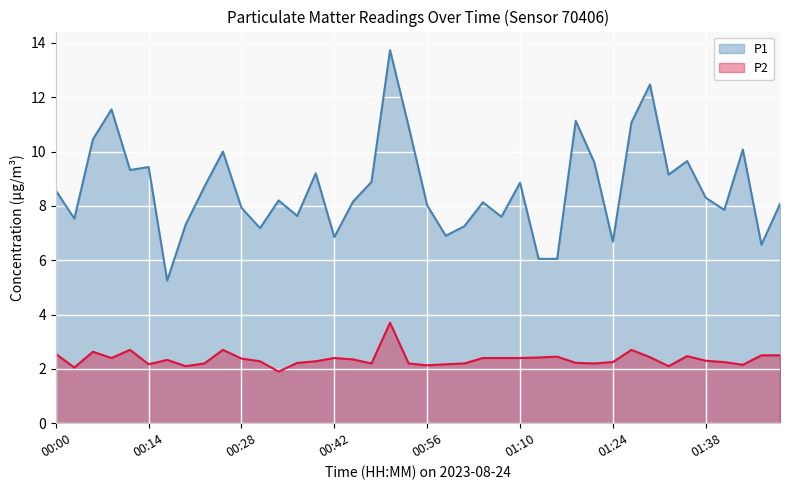

The P2 series shows 3.8 at 01:16. True or false?

False